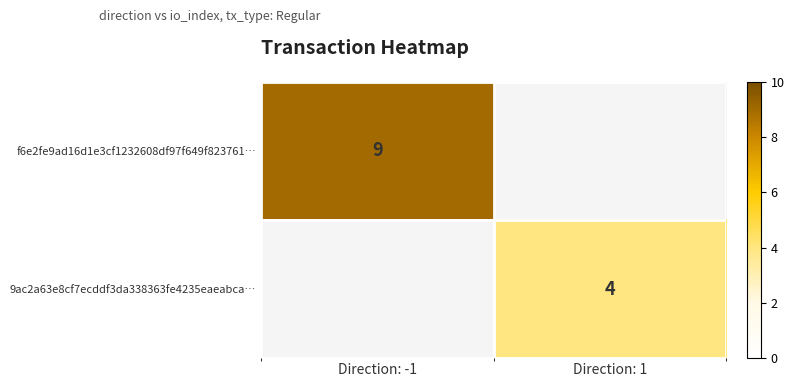

Is the value of f6e2fe9ad16d1e3cf1232608df97f649f823761… at Direction: -1 greater than the value of 9ac2a63e8cf7ecddf3da338363fe4235eaeabca… at Direction: 1?

Yes